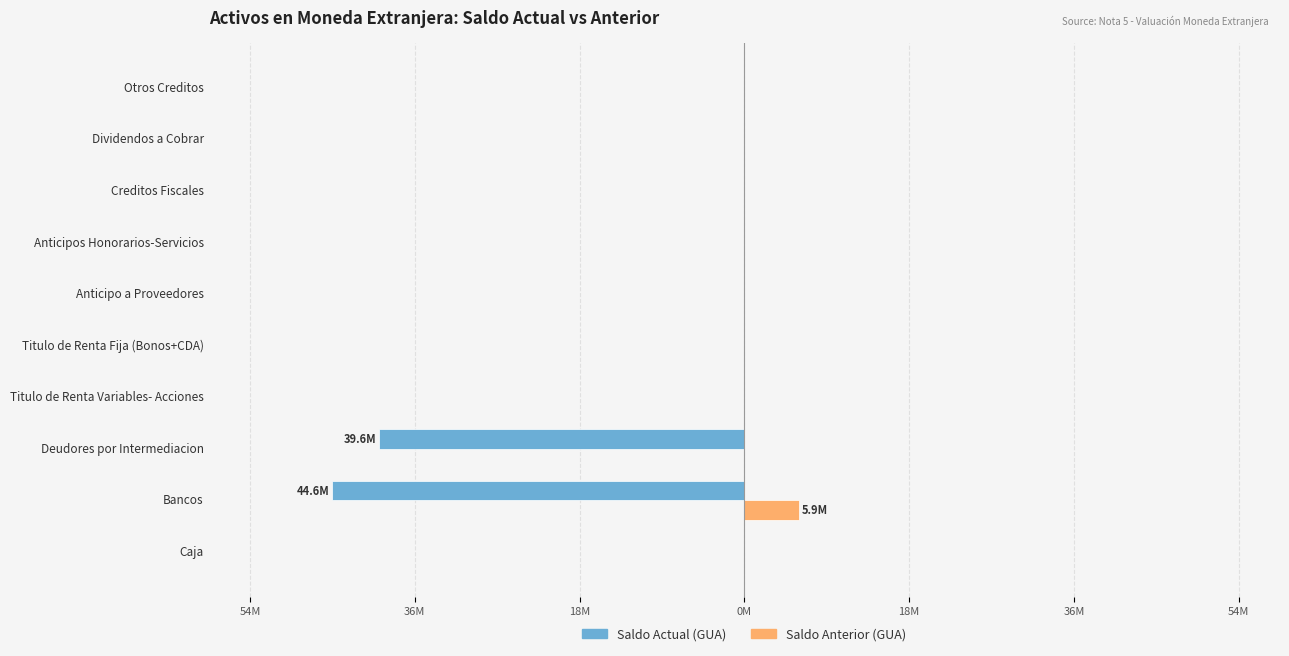

What are all the series names shown in the legend?

Saldo Actual (GUA), Saldo Anterior (GUA)